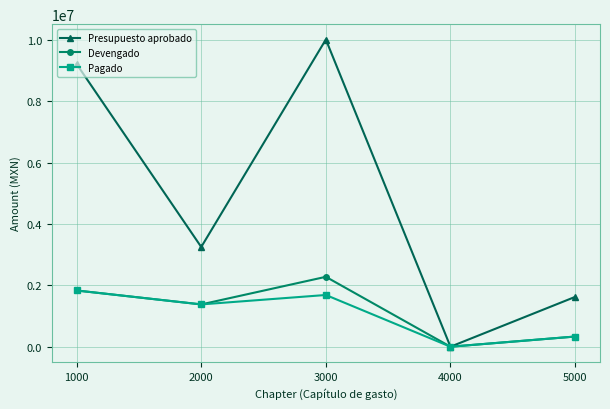

How many data points in Pagado are above 1378594?

3